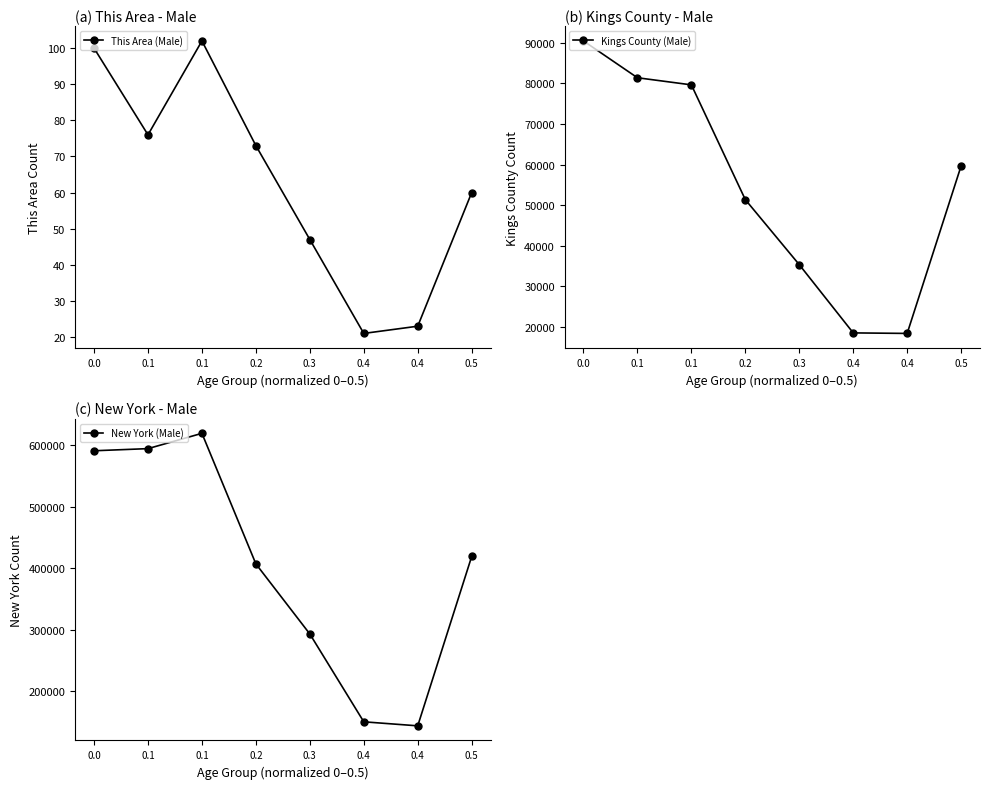

True or false: Kings County (Male) and New York (Male) intersect in this chart.

False